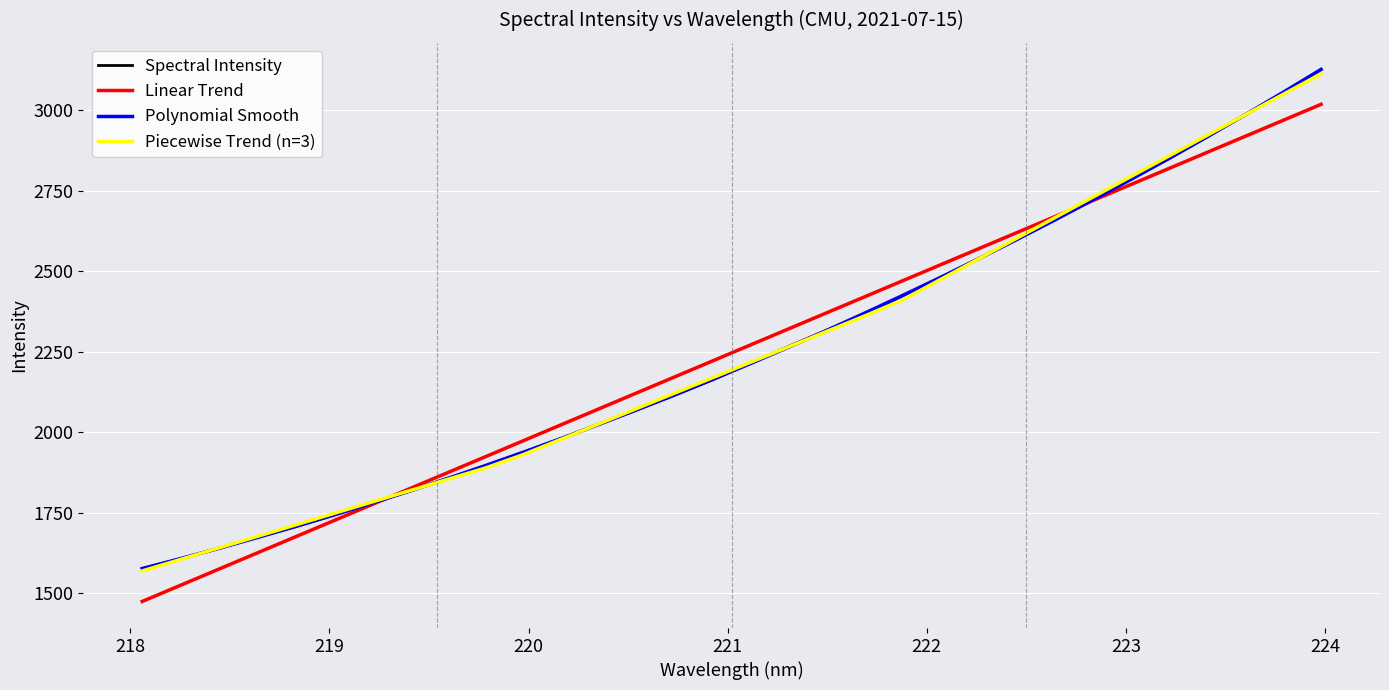

What is the highest value of the Polynomial Smooth series?

3126.1